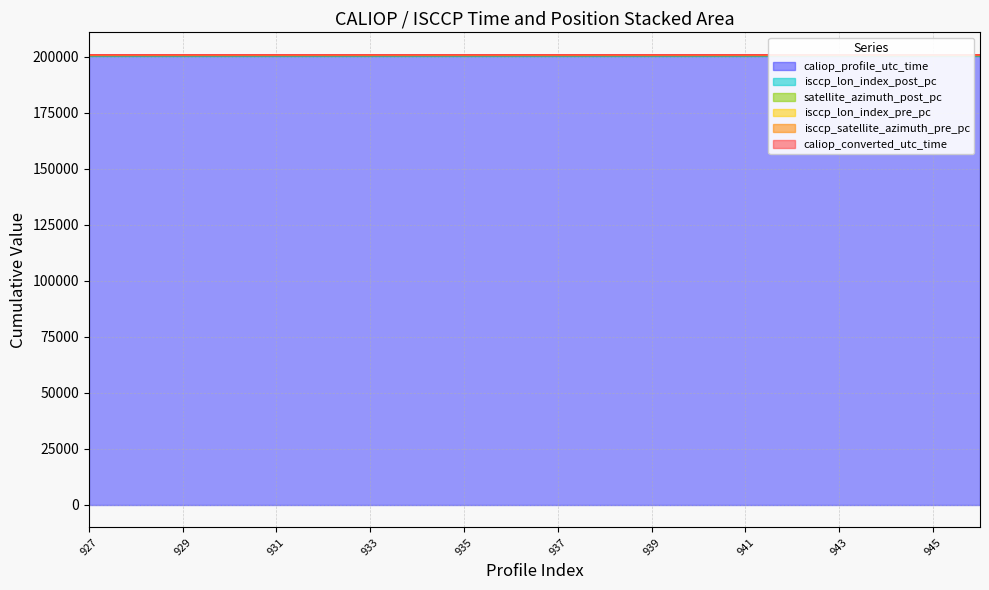

How many data points does each series have?

20